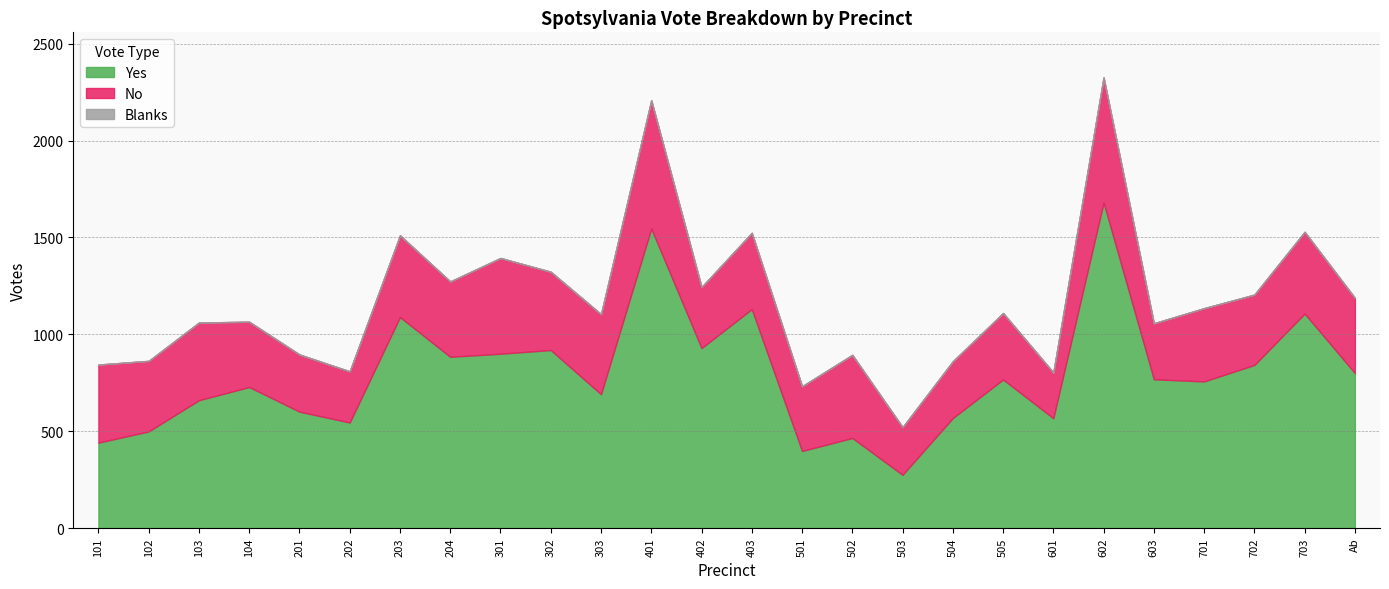

What is the difference between the highest and lowest values at 703?

1107